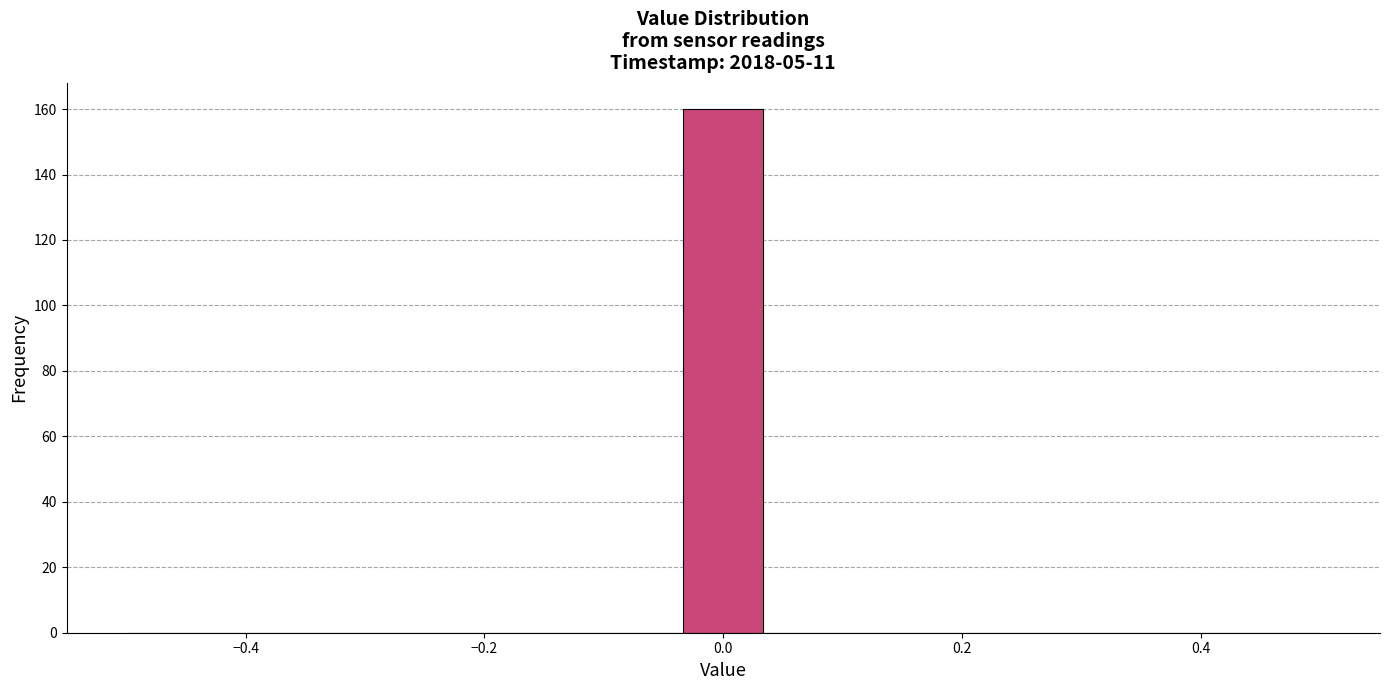

Read against the x-axis, roughly where is the centre of the tallest bar?

0.00